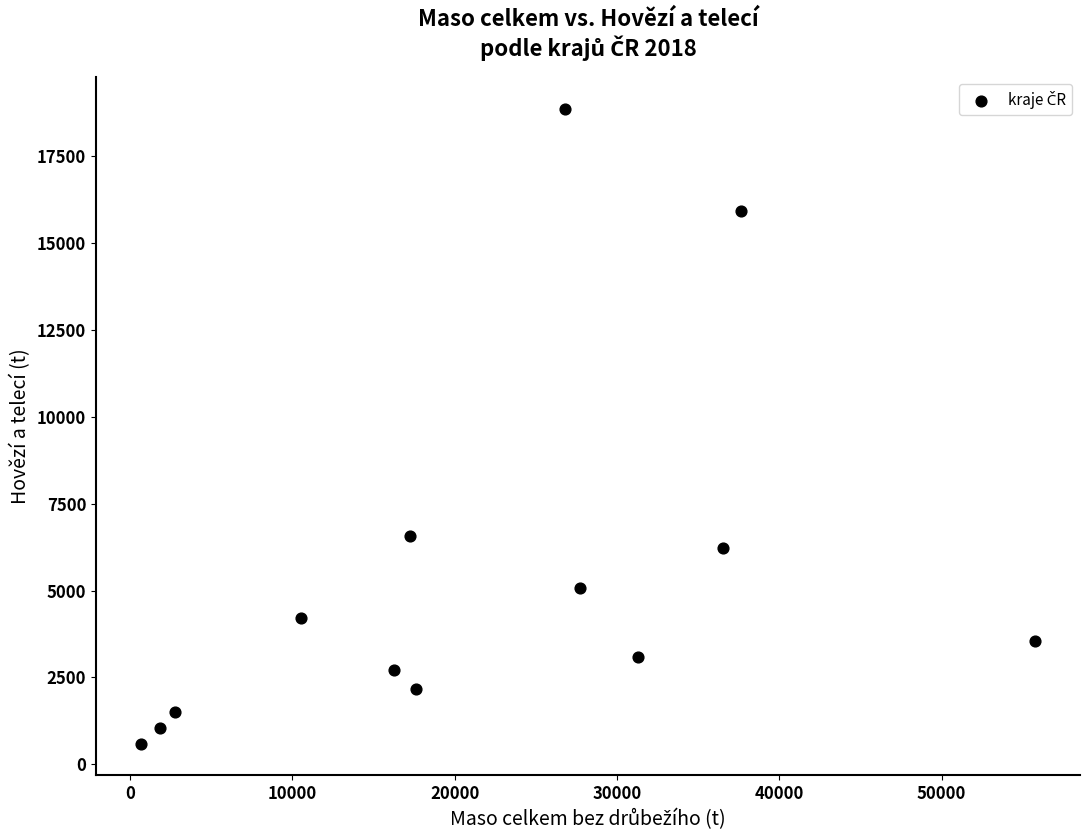

What is the range of Y values (max minus min)?

18282